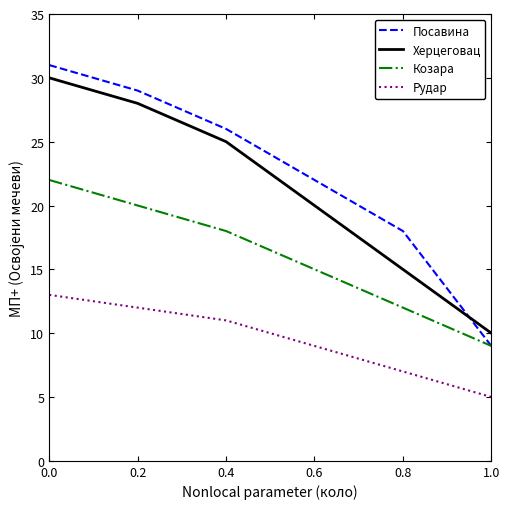

At how many categories does at least one series exceed 30?

1